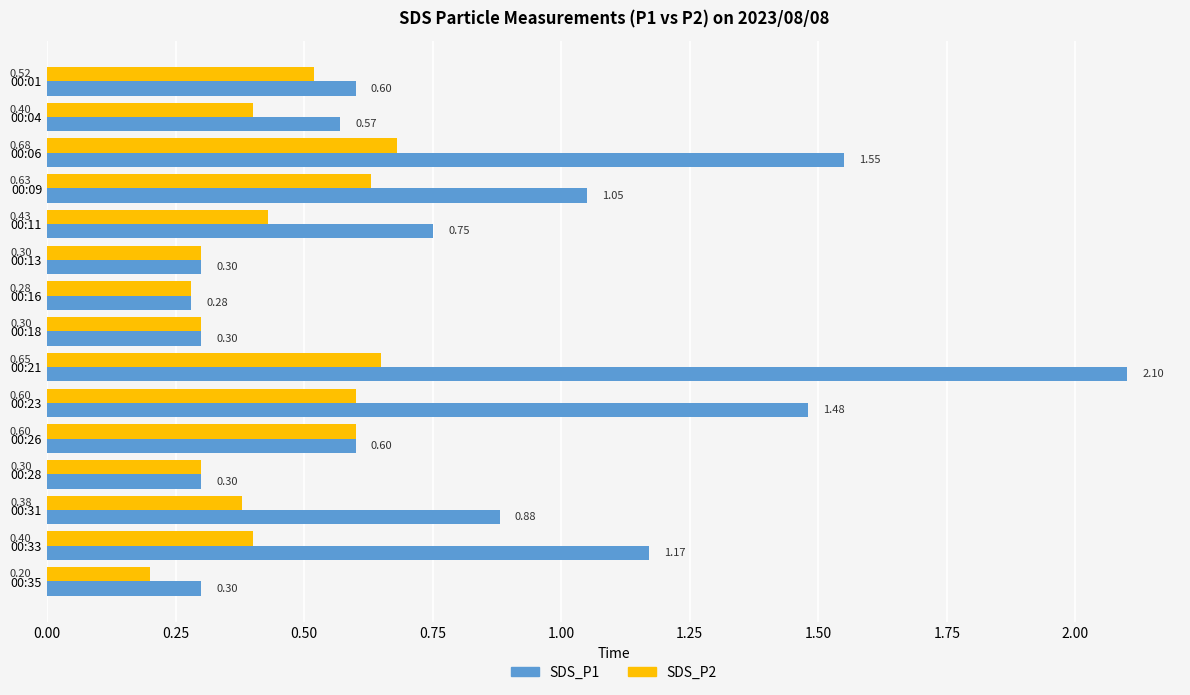

At how many categories does at least one series exceed 1?

5